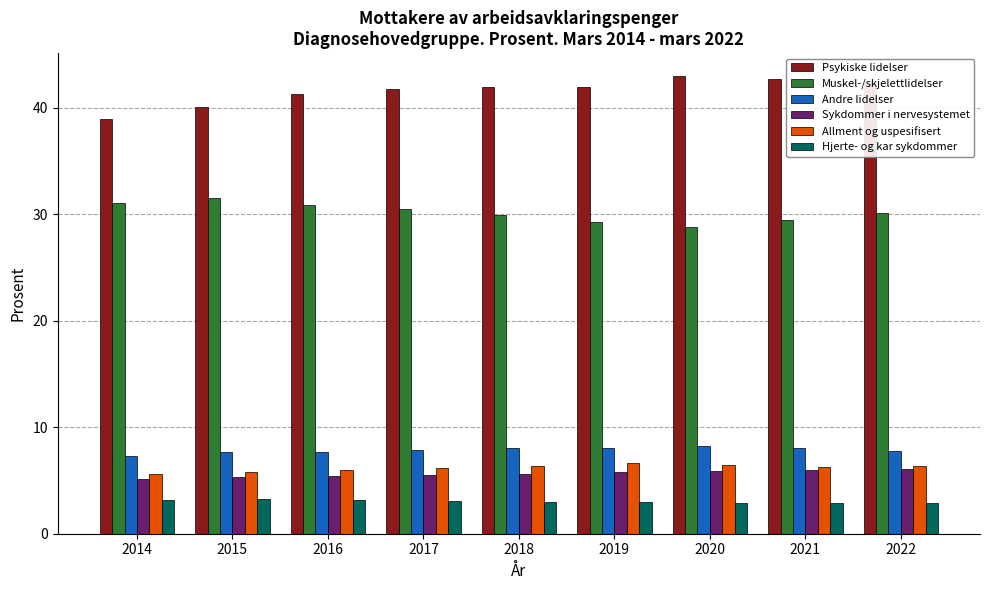

Is the value of Psykiske lidelser at 2019 greater than the value of Sykdommer i nervesystemet at 2018?

Yes